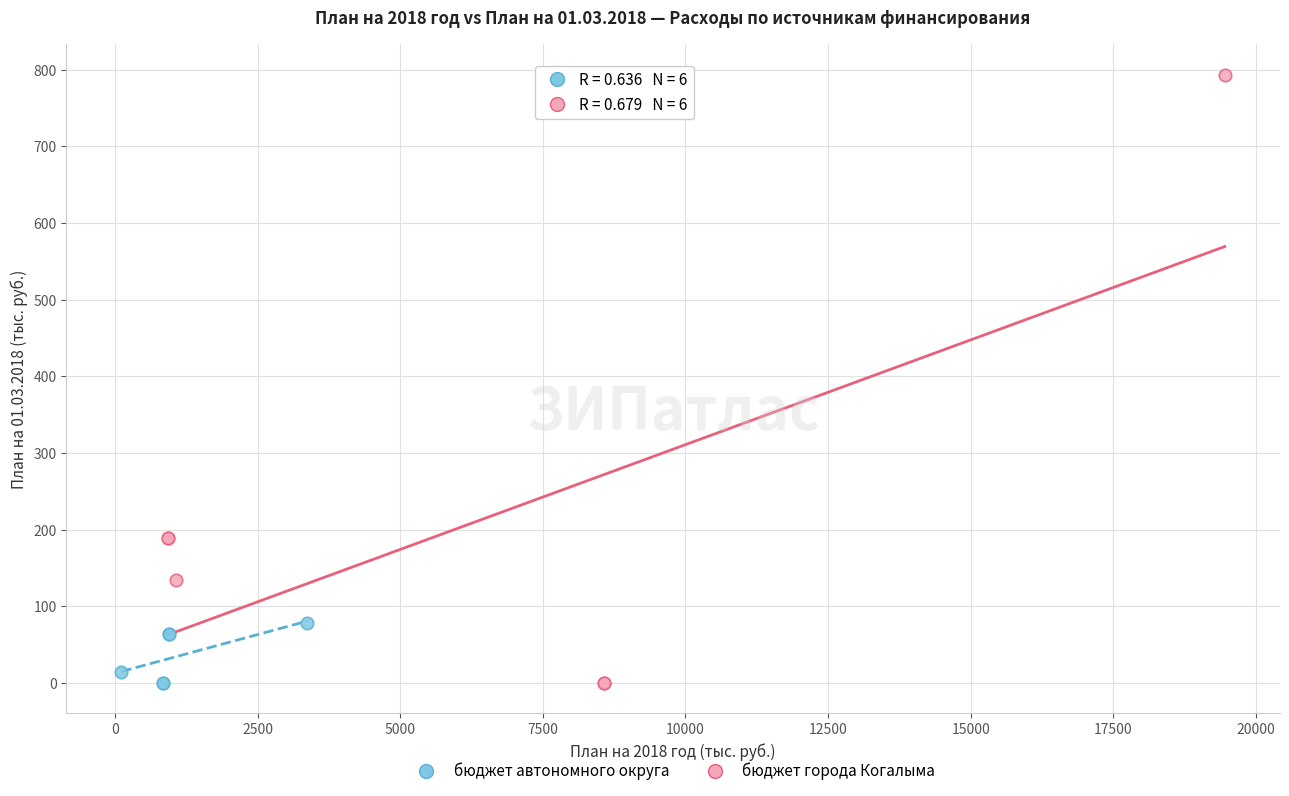

What are all the series names shown in the legend?

бюджет автономного округа, бюджет города Когалыма